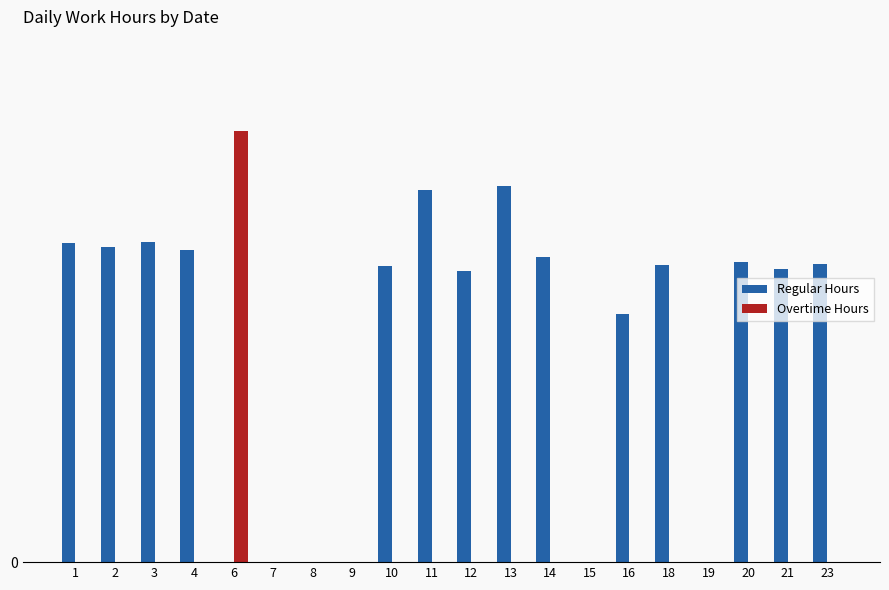

Which series has the largest total across all categories?

Regular Hours